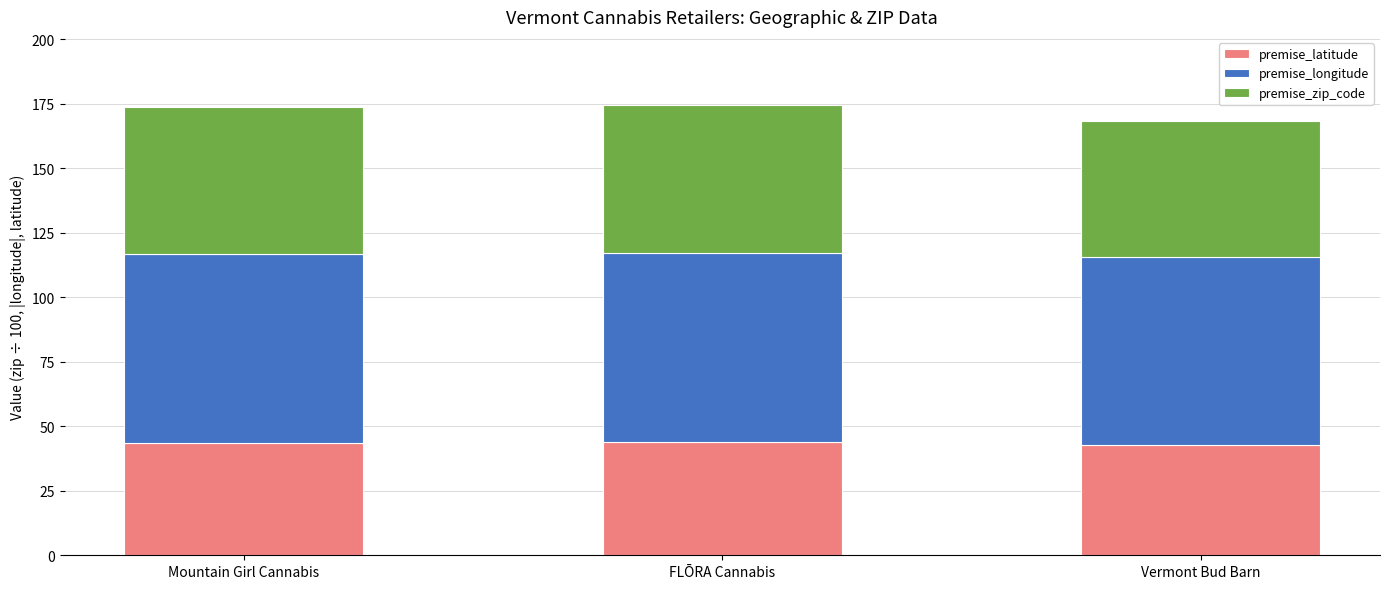

The premise_latitude series shows 57.3 at FLŌRA Cannabis. True or false?

False